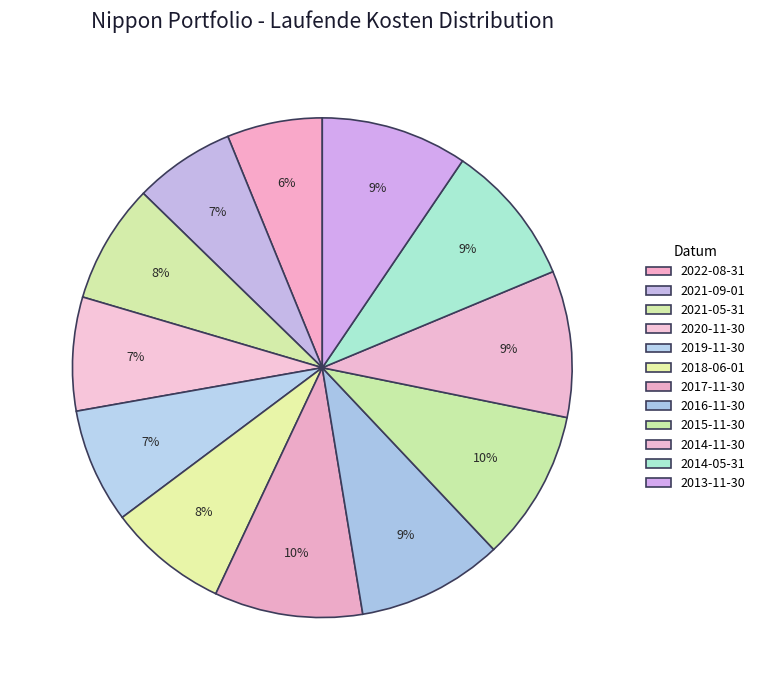

To the nearest percent, what percentage of the pie is 2018-06-01?

8%